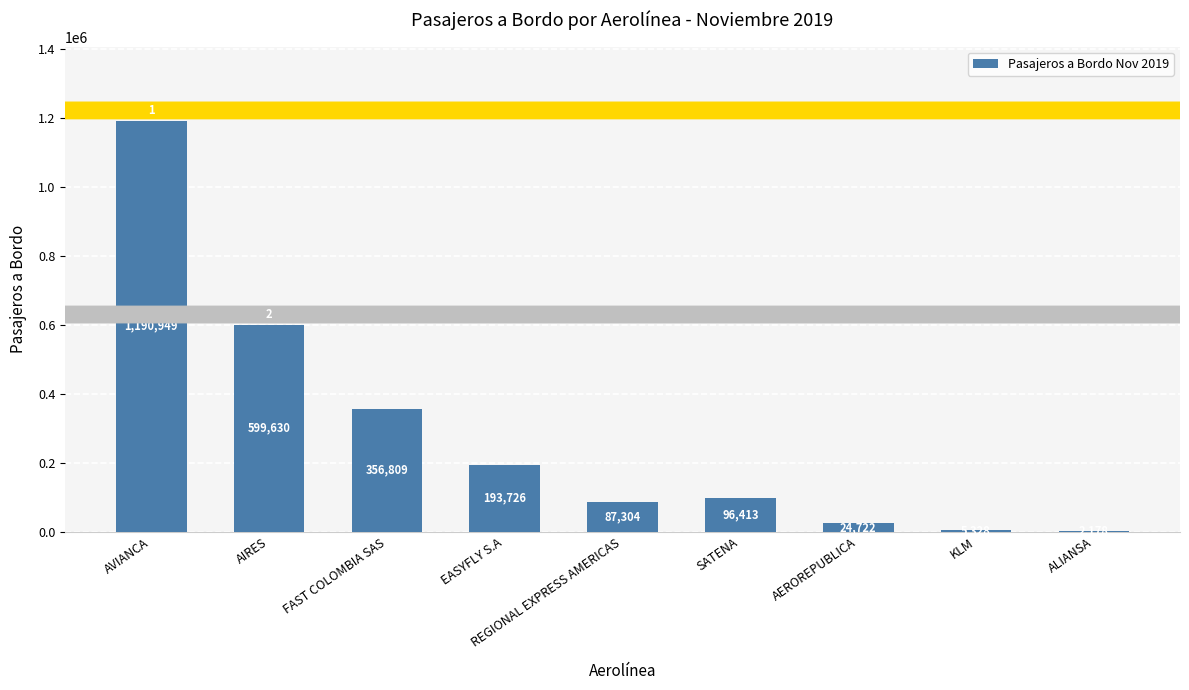

What is the change in value from AEROREPUBLICA to ALIANSA?

-22544